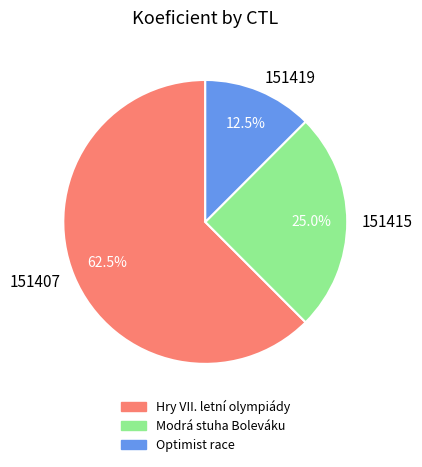

Approximately how many times larger is the value at 151415 compared to 151419?

2.0